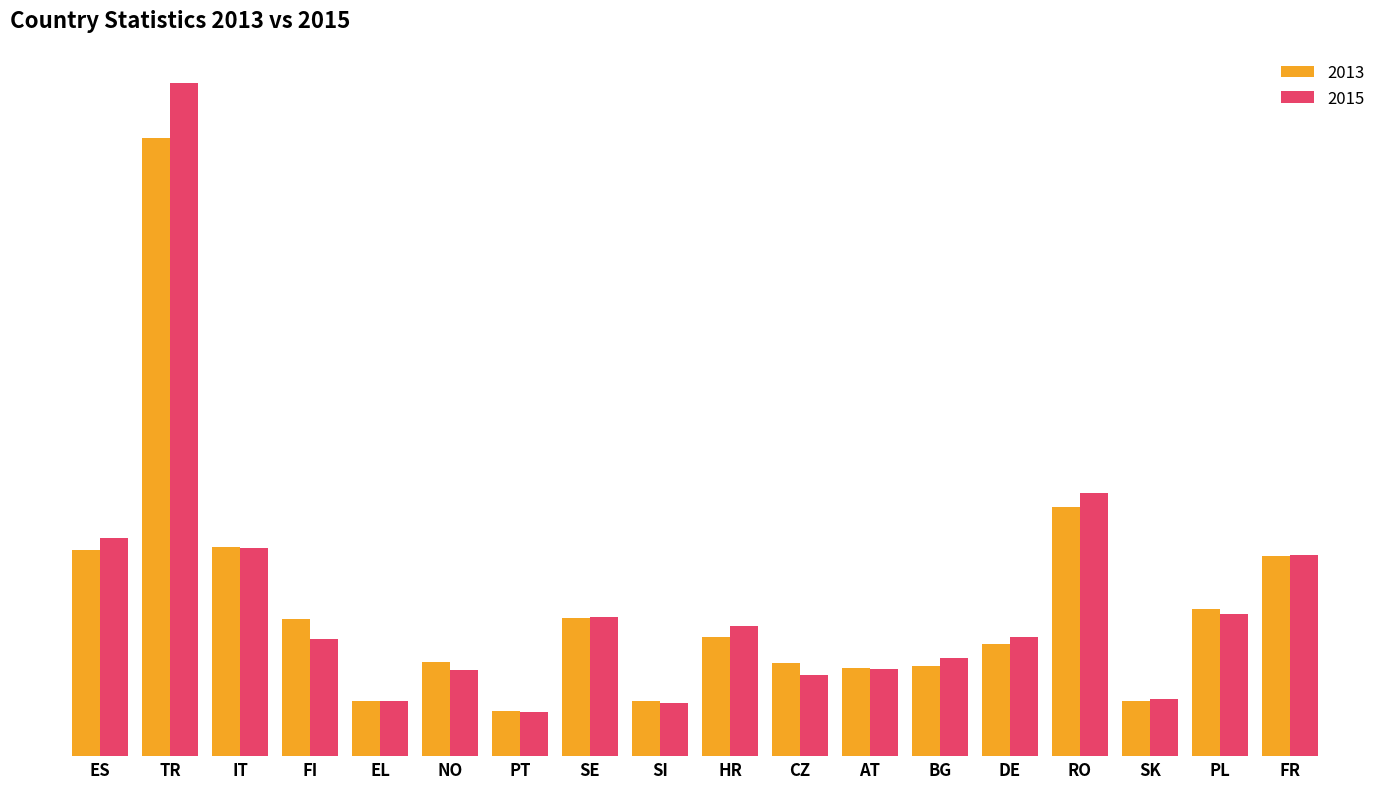

Are the bars grouped side by side (vs. stacked)?

Yes